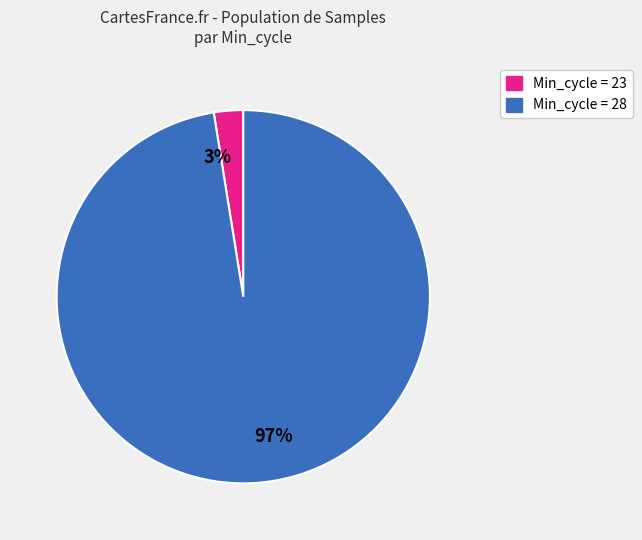

The 97% slice represents 84% of the pie. True or false?

False